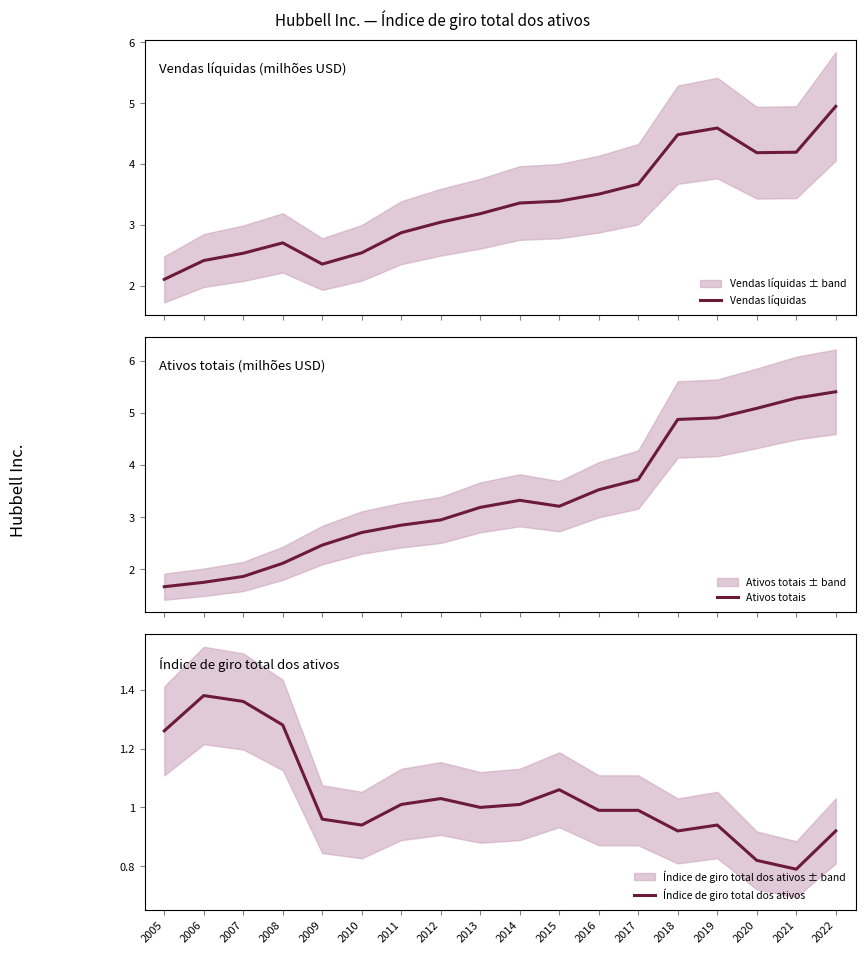

Does the chart display data point markers on the line(s)?

No